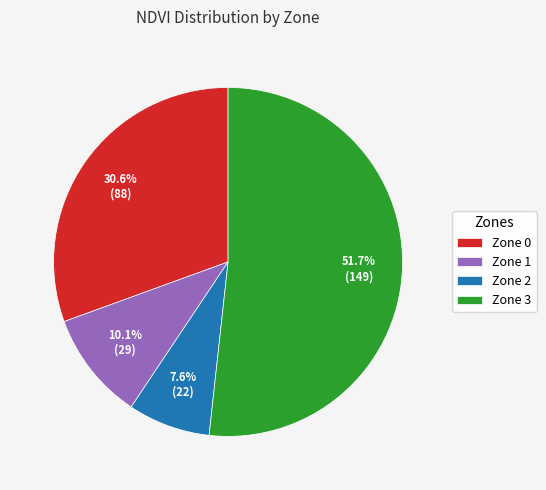

Is there a majority slice in this chart?

Yes